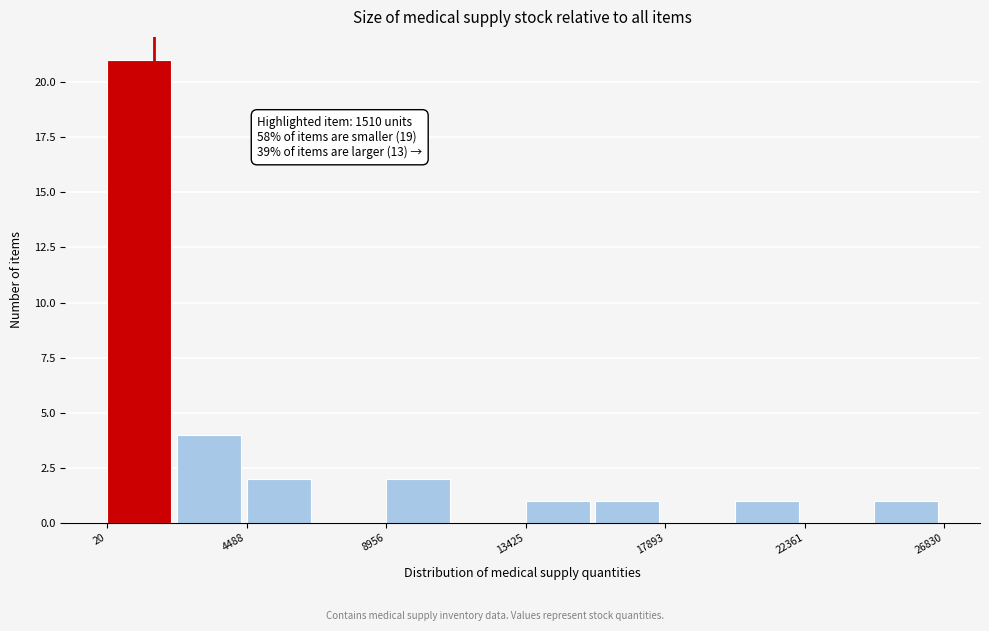

Over which range of the x-axis is the bar tallest?

0 to 2500